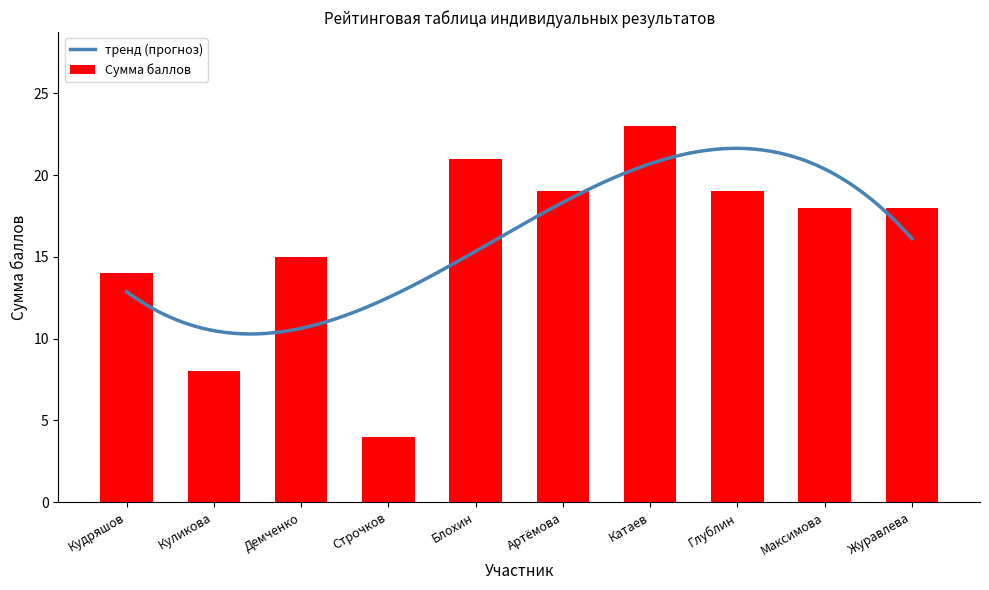

Is it true that the value at Куликова is 5?

False